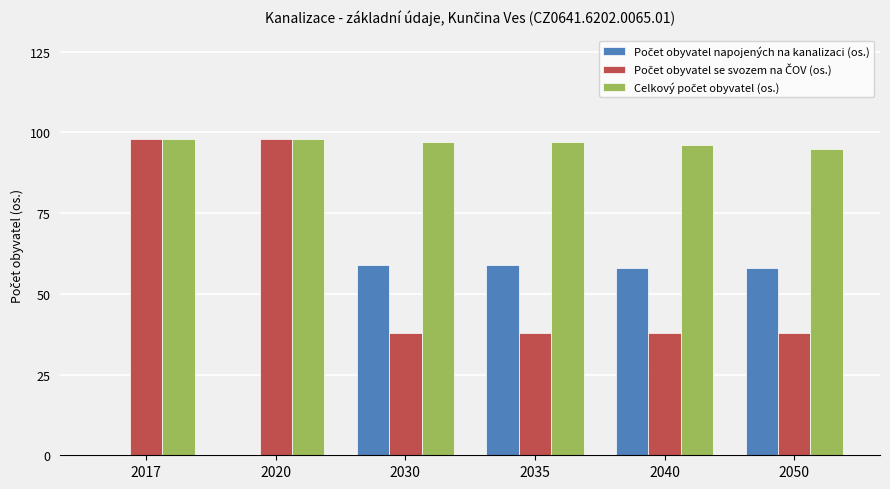

What is the highest value of the Počet obyvatel napojených na kanalizaci (os.) series?

59